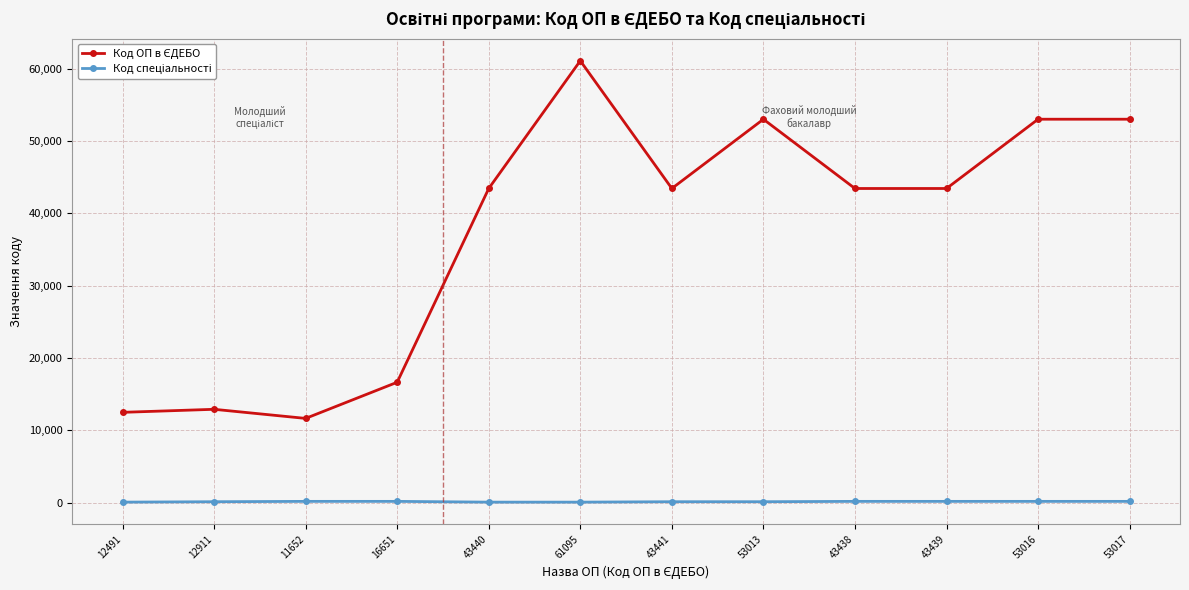

At which category does the chart reach its peak across all series?

61095